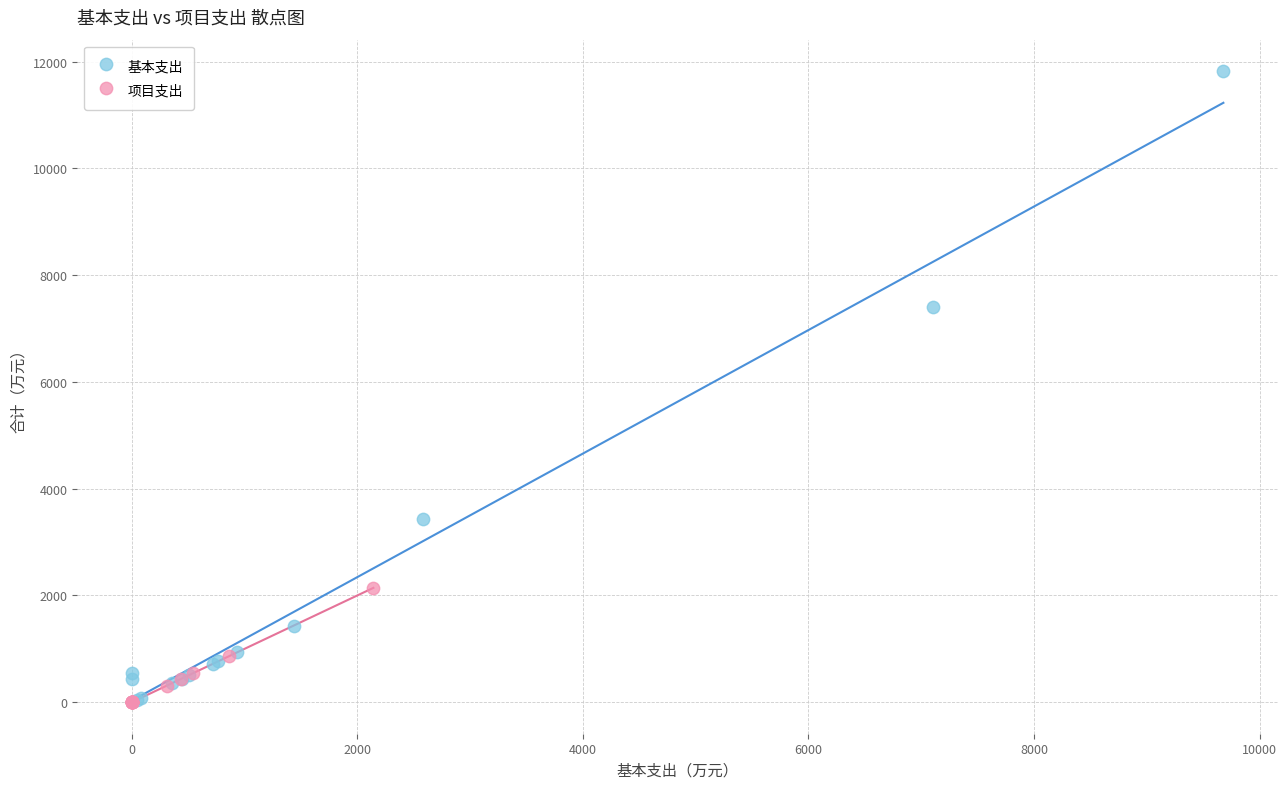

Which series has the widest spread of Y values?

基本支出